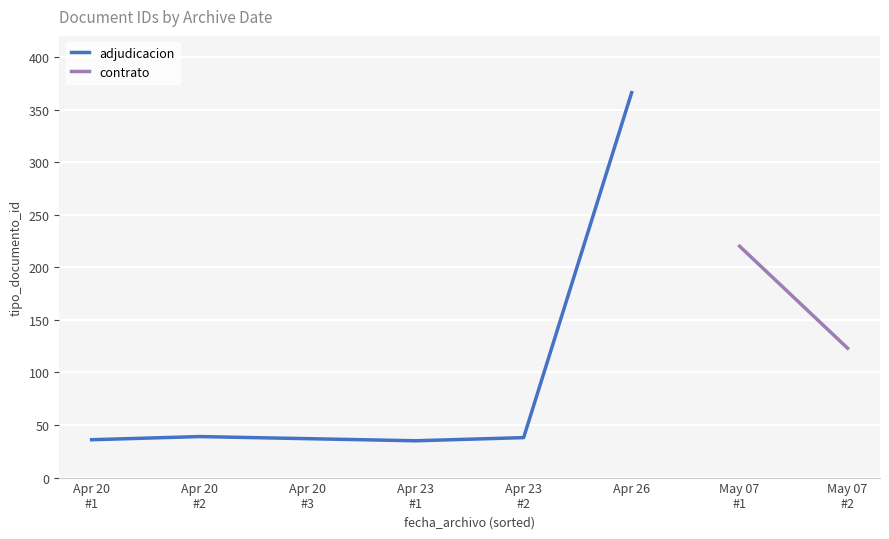

What is the change in value from 2018-05-07 10:18 to 2018-04-20 15:59?

-86